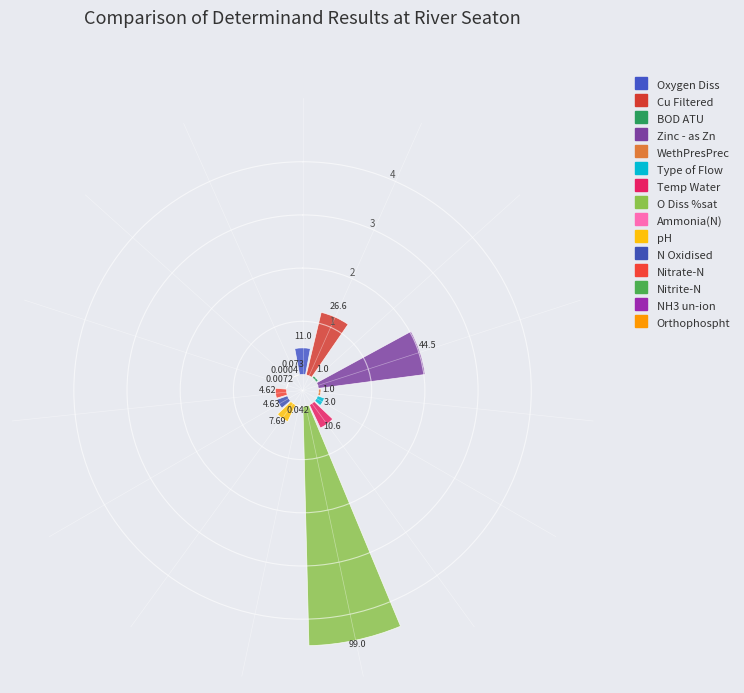

Which slice is the largest?

O Diss %sat